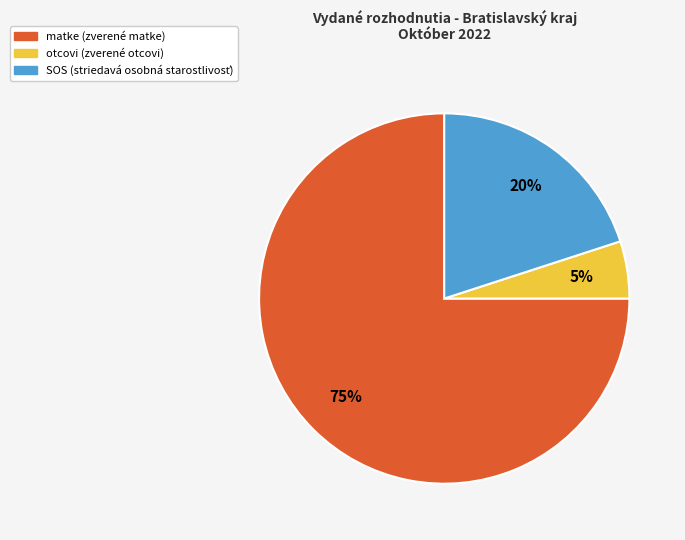

Count the number of slices in the pie.

3